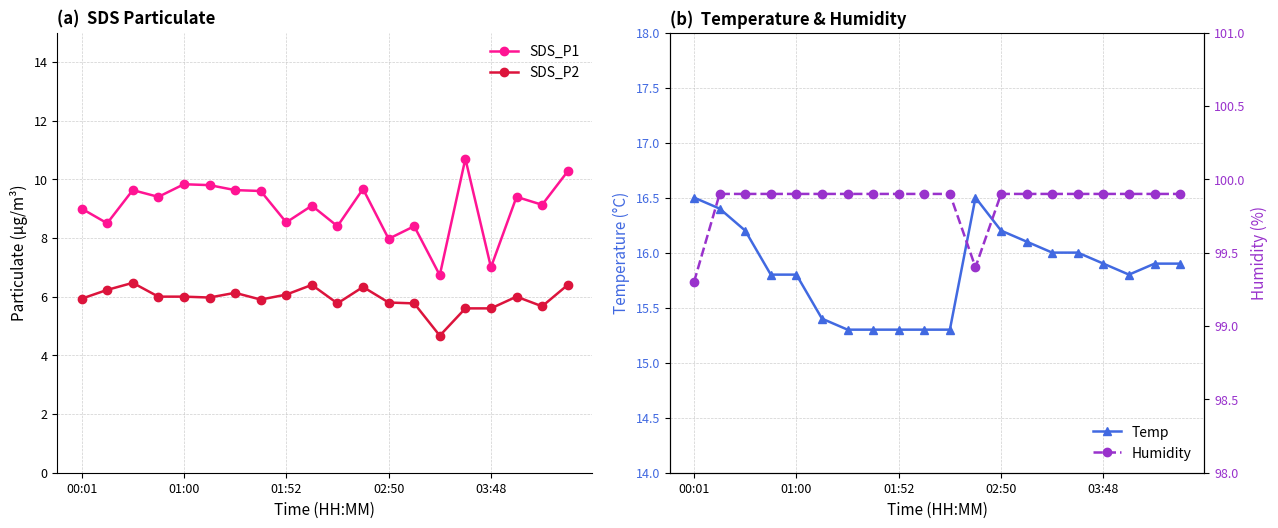

What is the minimum value for Temp?

15.3